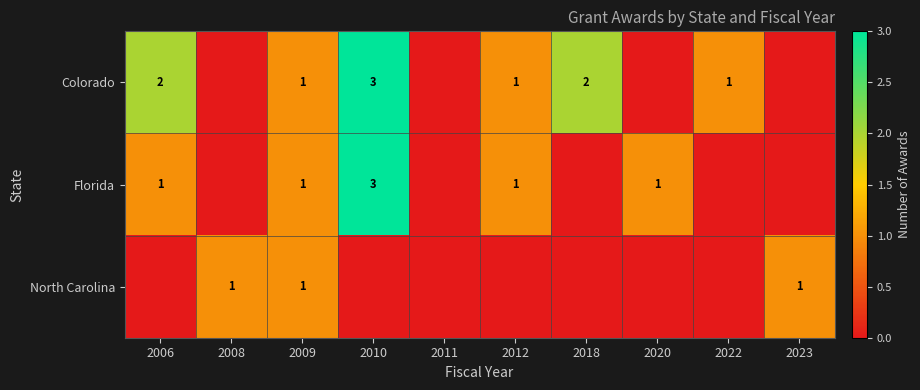

True or false: North Carolina has a value of 1 at 2023.

True